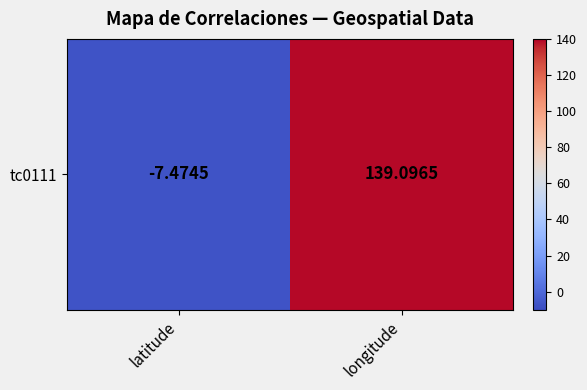

True or false: the data shows 212.3 at longitude.

False